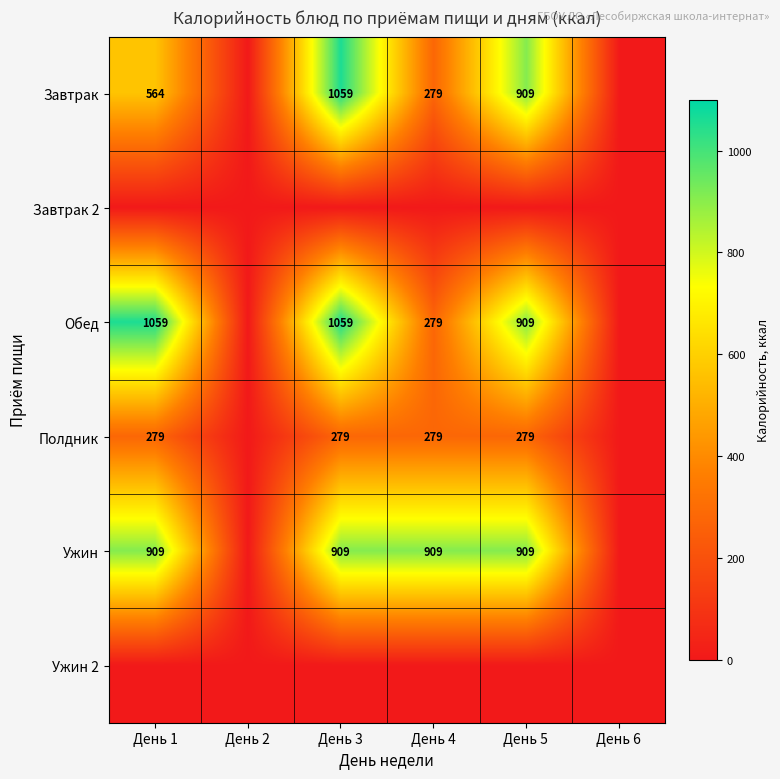

The value of Полдник at День 1 is 472. True or false?

False